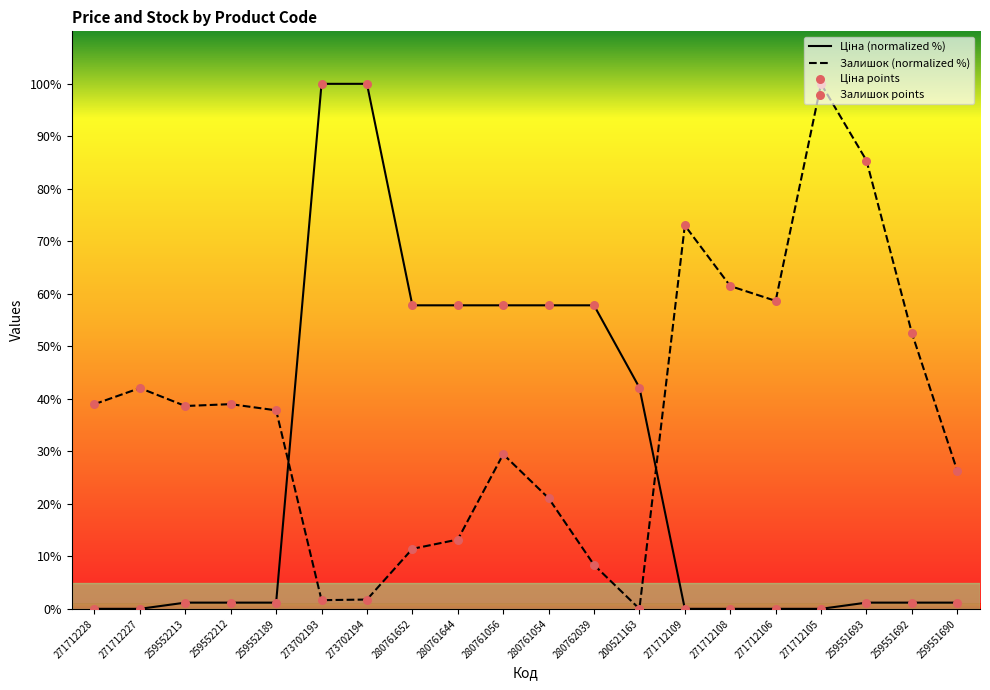

Is the value of Ціна (normalized %) at 273702193 greater than the value of Залишок (normalized %) at 259552189?

Yes